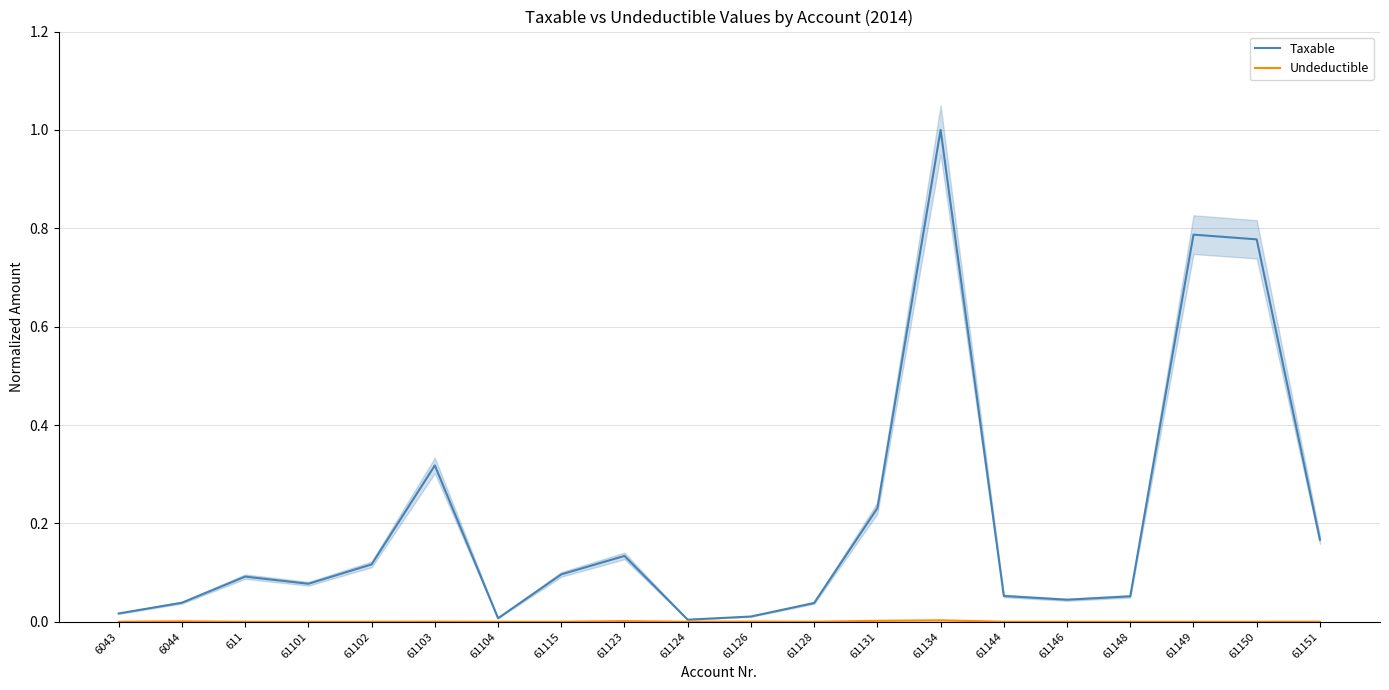

Reading left to right, list all the values displayed in this chart.

Taxable: 6043=0.0	6044=0.0	611=0.1	61101=0.1	61102=0.1	61103=0.3	61104=0.0	61115=0.1	61123=0.1	61124=0.0	61126=0.0	61128=0.0	61131=0.2	61134=1.0	61144=0.1	61146=0.0	61148=0.1	61149=0.8	61150=0.8	61151=0.2
Undeductible: 6043=0.0	6044=0.0	611=0.0	61101=0.0	61102=0.0	61103=0.0	61104=0.0	61115=0.0	61123=0.0	61124=0.0	61126=0.0	61128=0.0	61131=0.0	61134=0.0	61144=0.0	61146=0.0	61148=0.0	61149=0.0	61150=0.0	61151=0.0